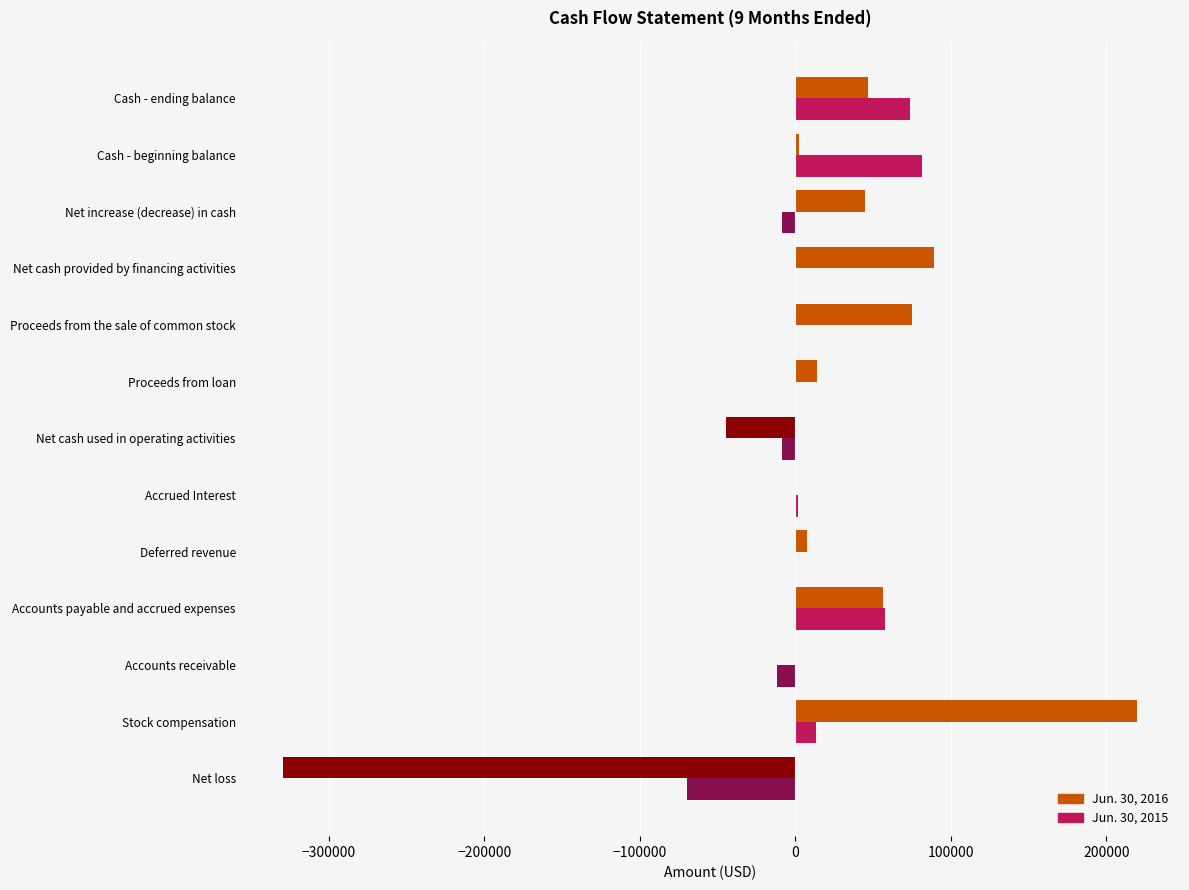

At which label is Jun. 30, 2016 closest to -54581?

Net cash used in operating activities